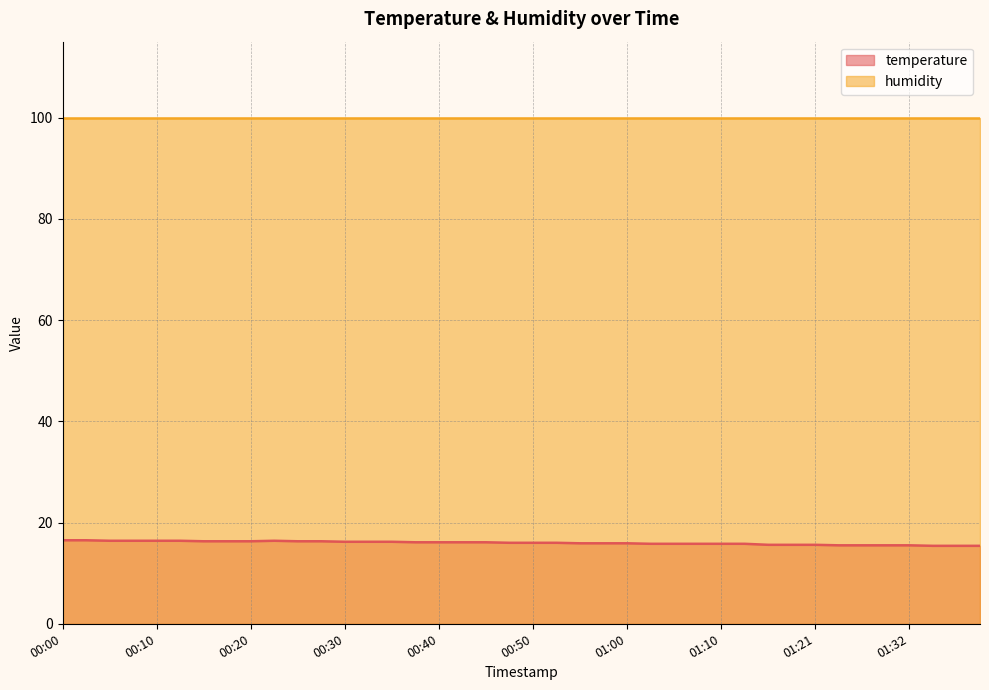

At which label is the value closest to 15?

01:35